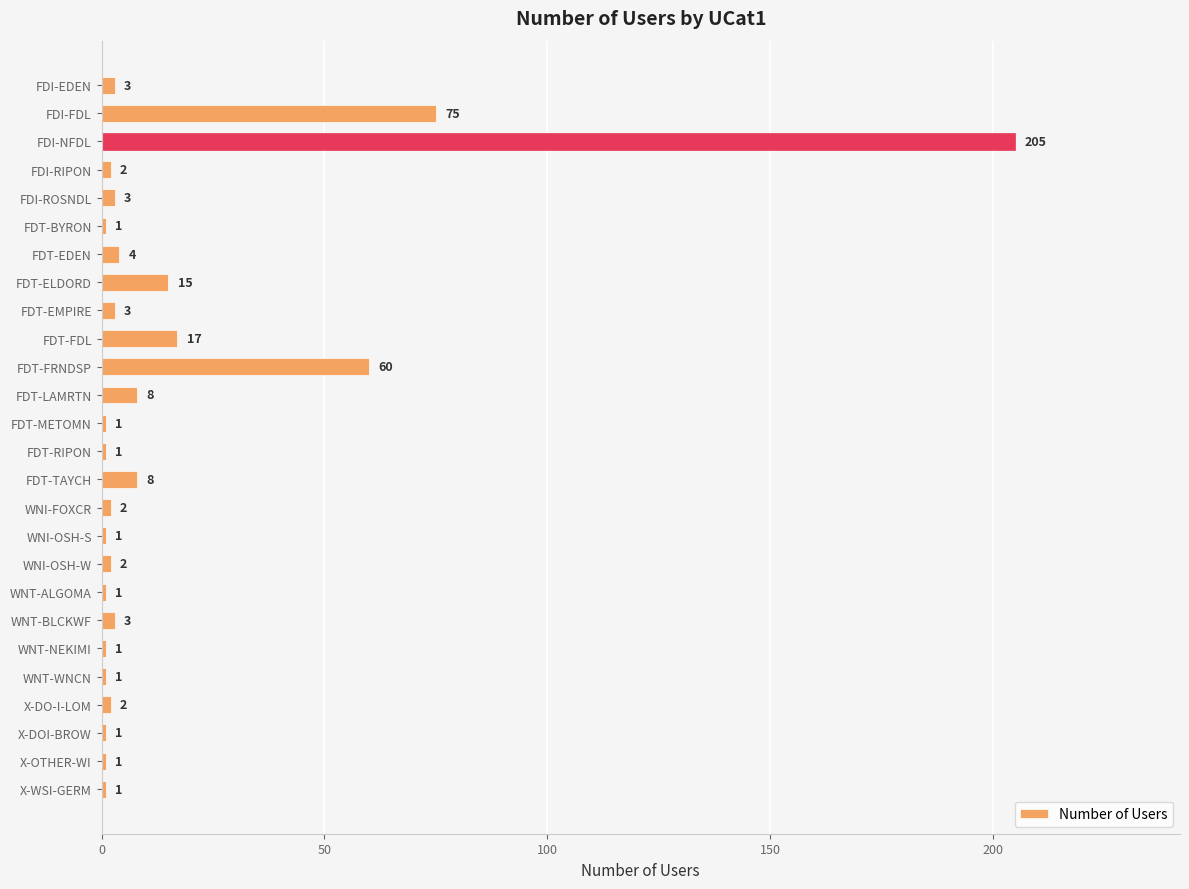

At which category does the chart reach its peak across all series?

FDI-NFDL